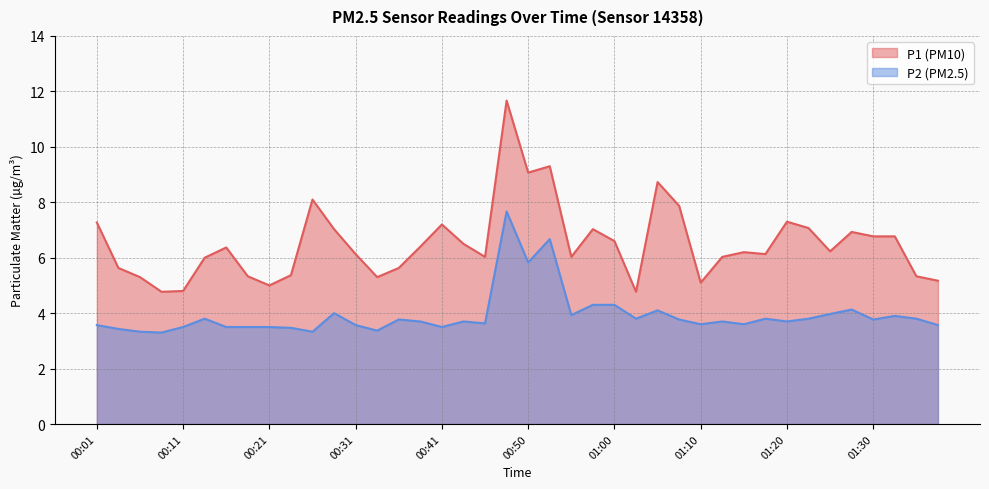

What is the label of the 7th point from the left?

00:16